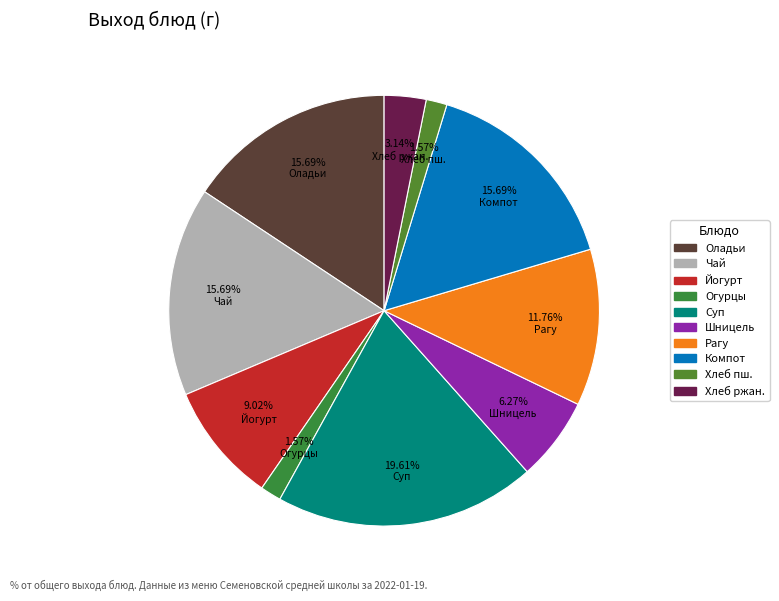

Does any single category account for the majority?

No